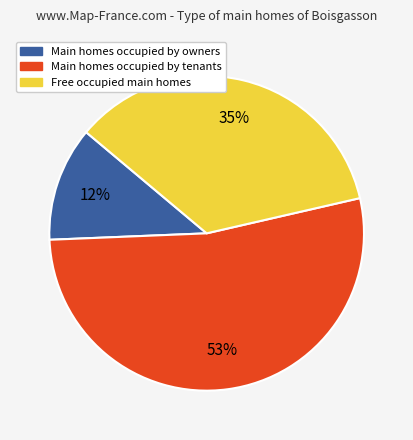

The Free occupied main homes slice represents 26% of the pie. True or false?

False